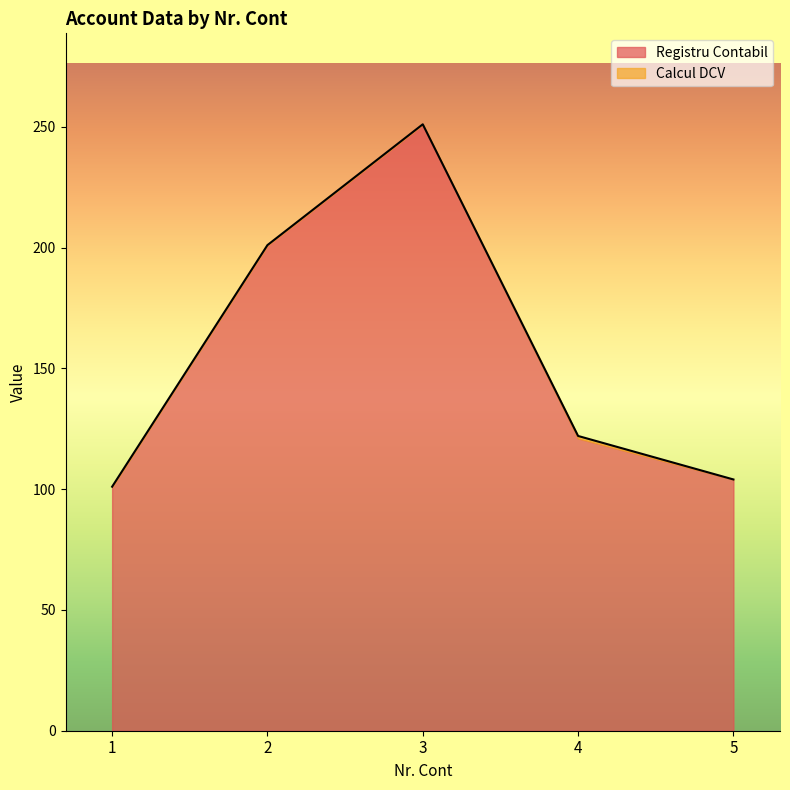

What is the change in value from 3 to 4?

-129